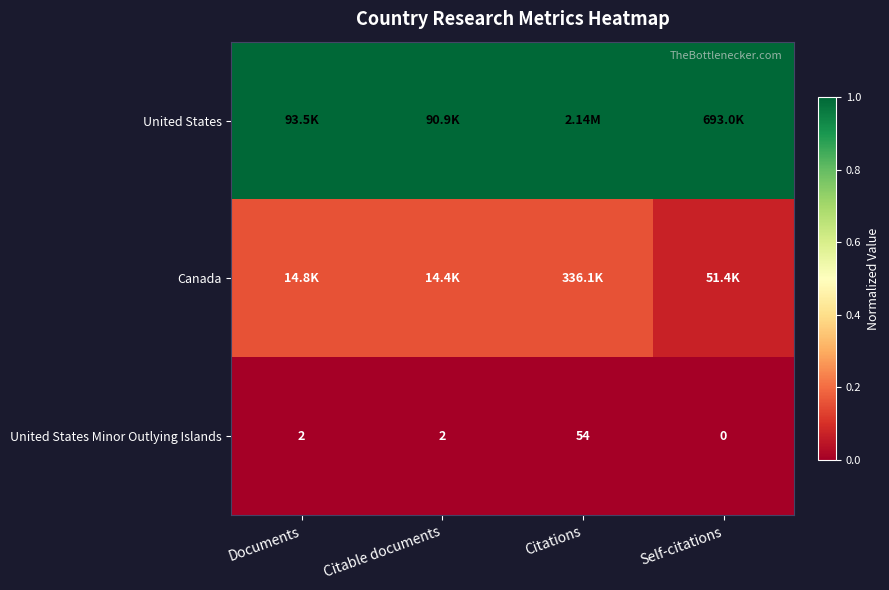

At which label does United States Minor Outlying Islands reach its peak?

Citations